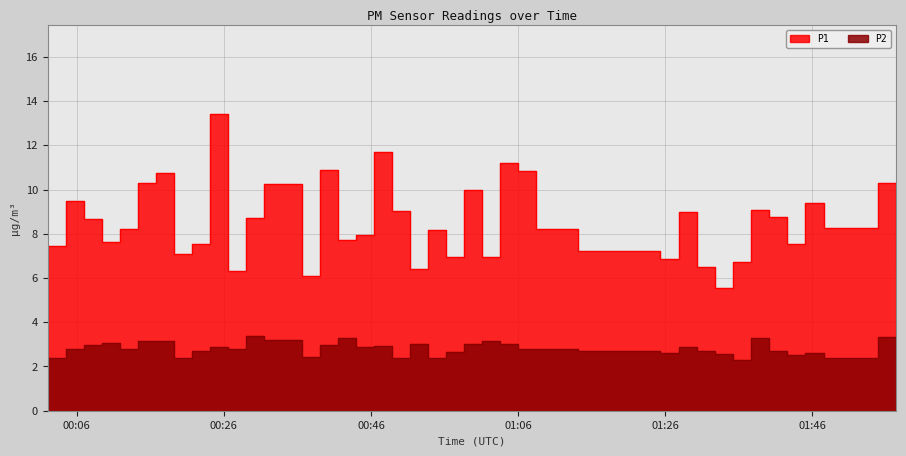

The P2 series shows 3.0 at 2023-05-18T00:39:02. True or false?

True